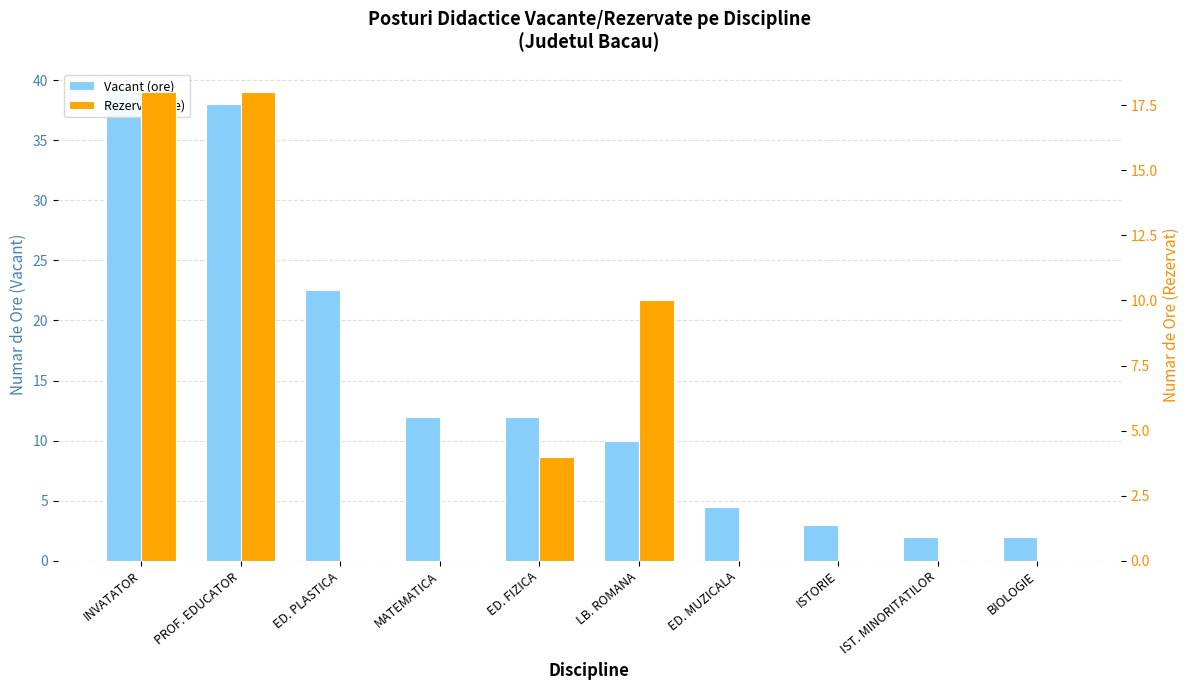

At which label does Vacant (ore) reach its minimum?

IST. MINORITATILOR